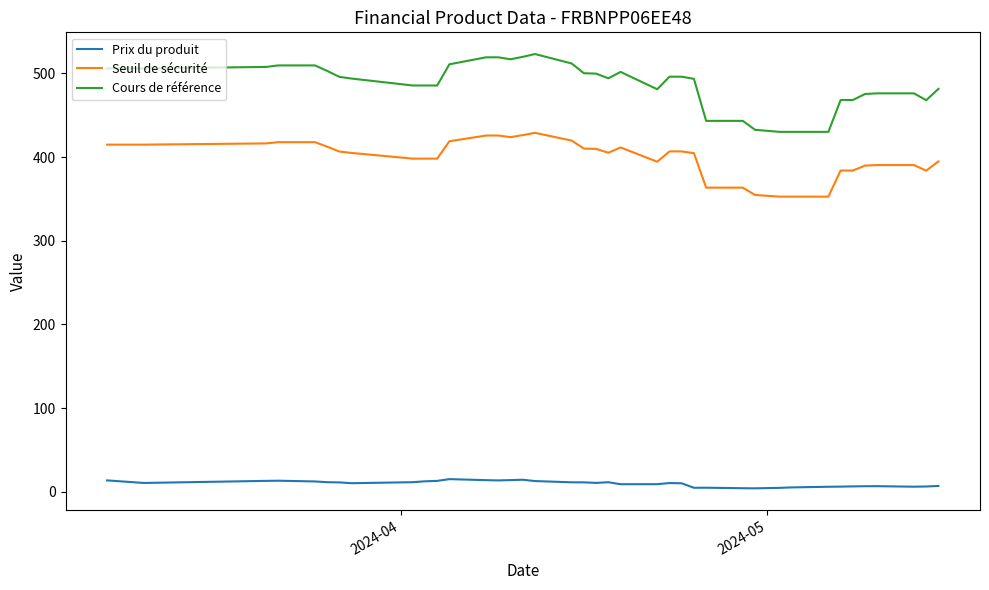

True or false: Seuil de sécurité and Prix du produit cross at least once.

False